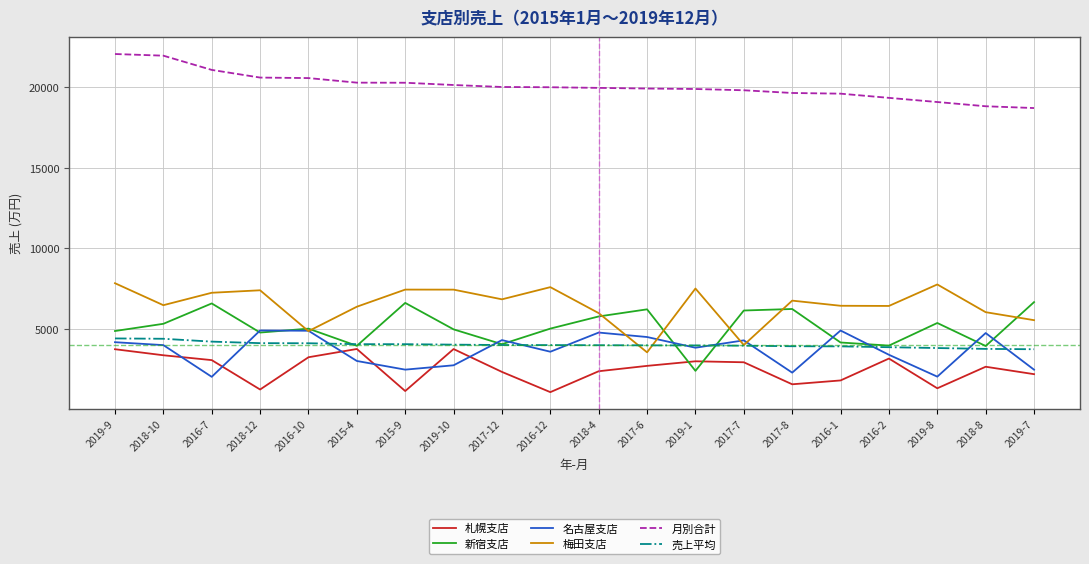

How many categories are shown in the chart?

20